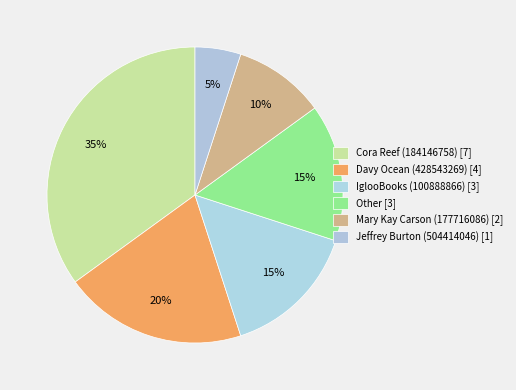

To the nearest percent, what is the difference between the Other [3] and Cora Reef (184146758) [7] slice percentages?

20%